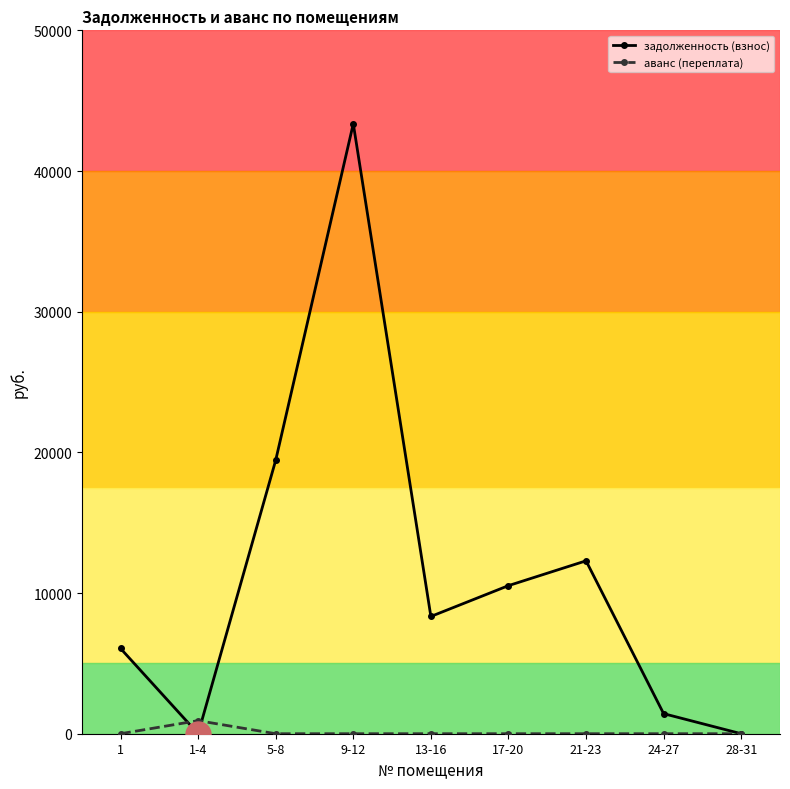

What is the spread (max minus min) of values at 5-8?

19440.5